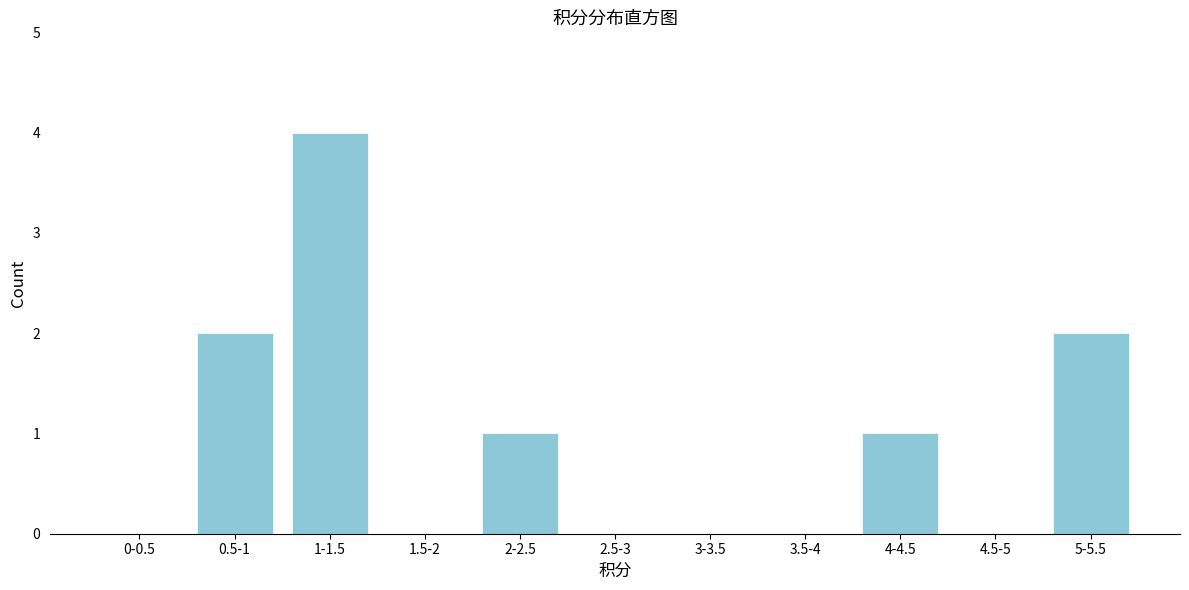

Reading left to right, list all the values displayed in this chart.

0-0.5=0	0.5-1=2	1-1.5=4	1.5-2=0	2-2.5=1	2.5-3=0	3-3.5=0	3.5-4=0	4-4.5=1	4.5-5=0	5-5.5=2